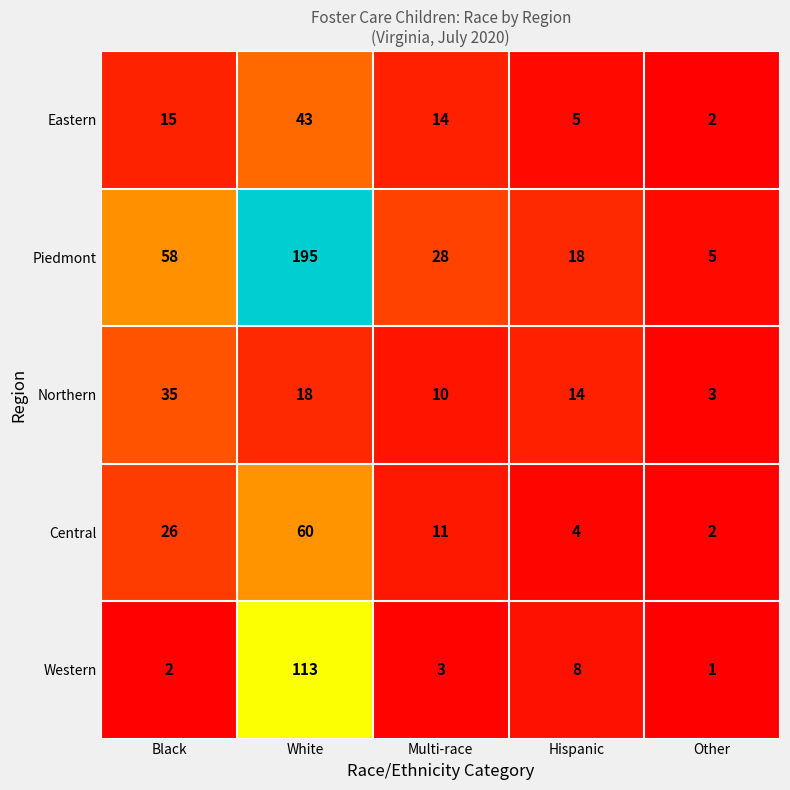

At which category is the sum across all series the highest?

White